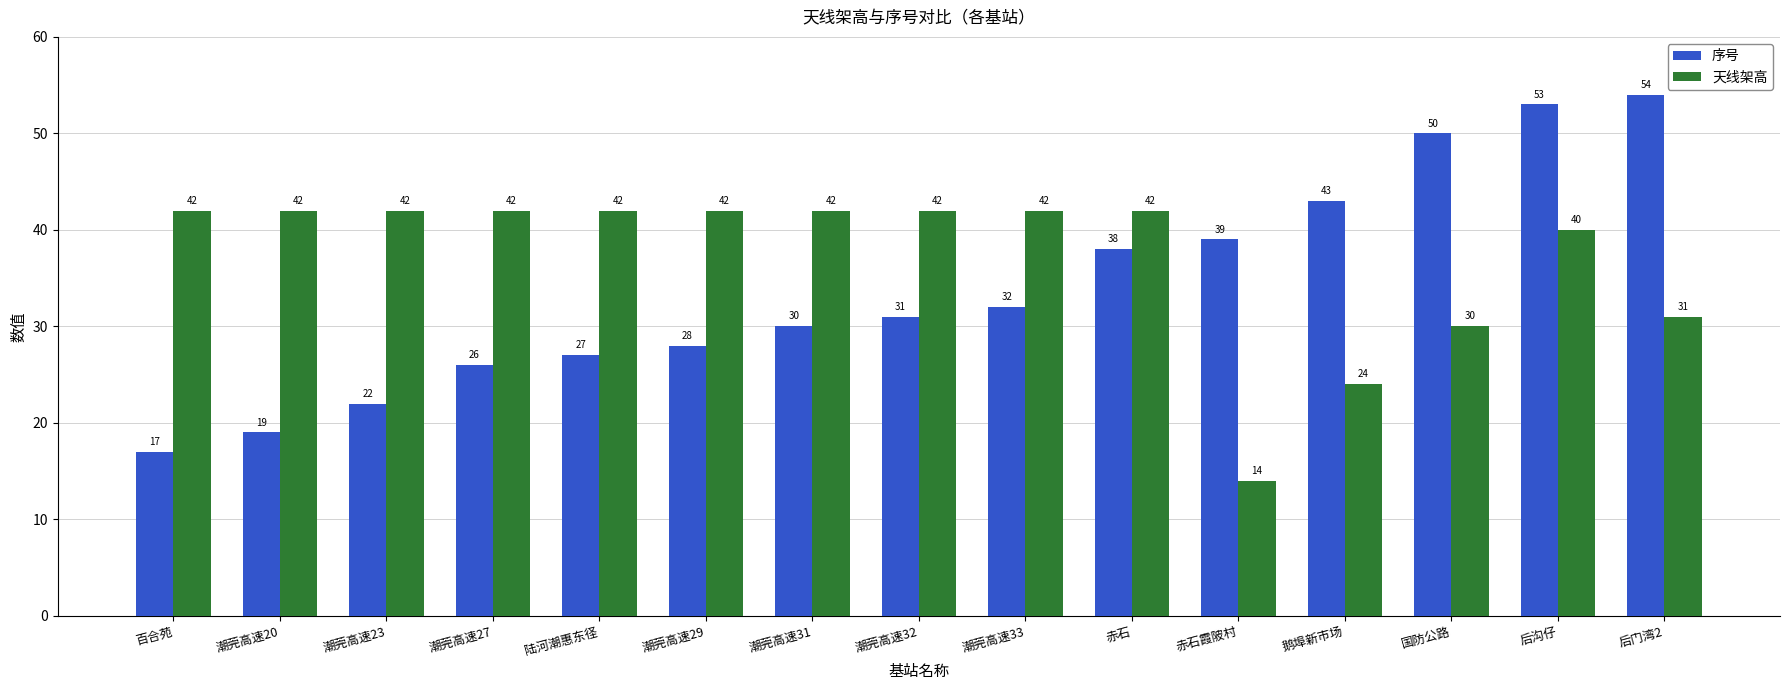

What is the value of the 序号 bar at the 3rd from the left?

22